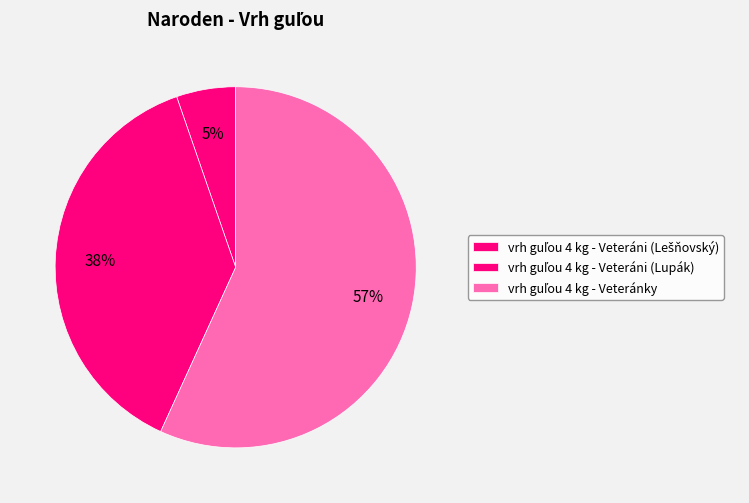

Rank the categories by value from highest to lowest.

vrh guľou 4 kg - Veteránky, vrh guľou 4 kg - Veteráni (Lupák), vrh guľou 4 kg - Veteráni (Lešňovský)